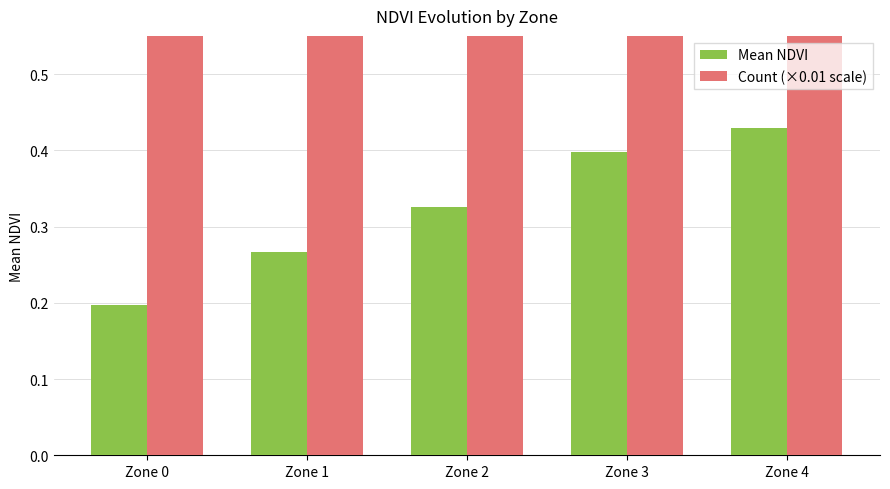

How many distinct data groups are displayed?

2